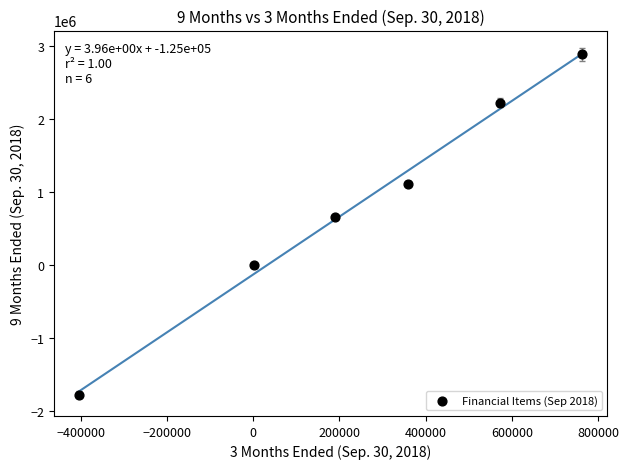

What is the range of X values (max minus min)?

1167505